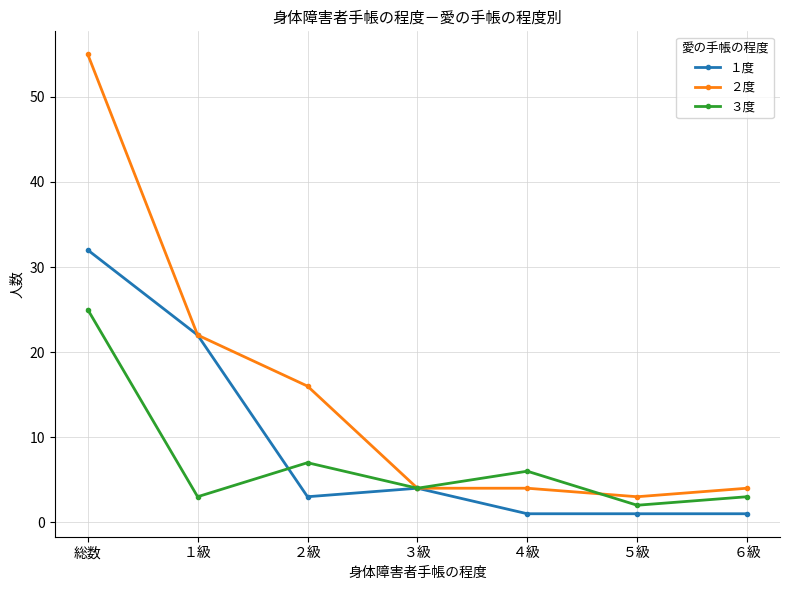

The ２度 series shows 5 at ５級. True or false?

False